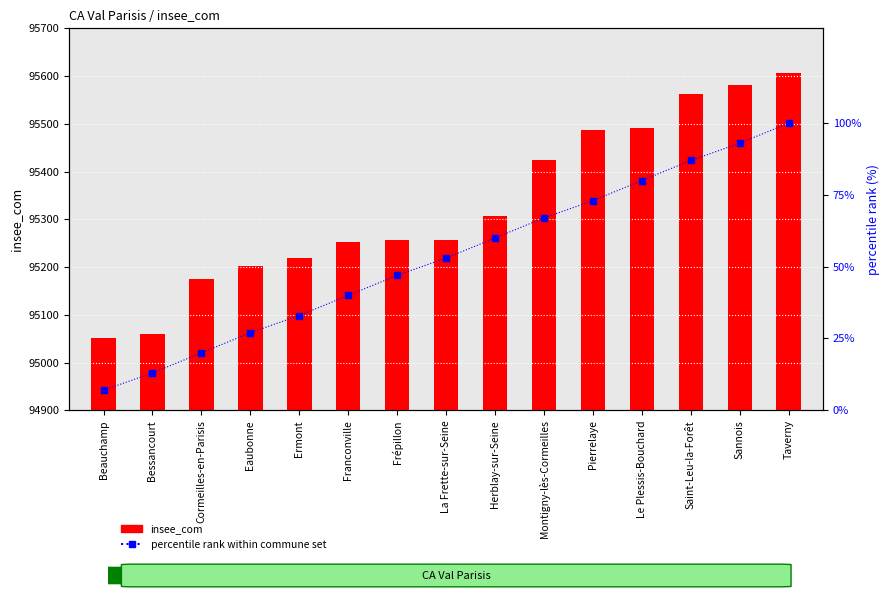

What is the value of the insee_com bar at the 14th from the left?

95582